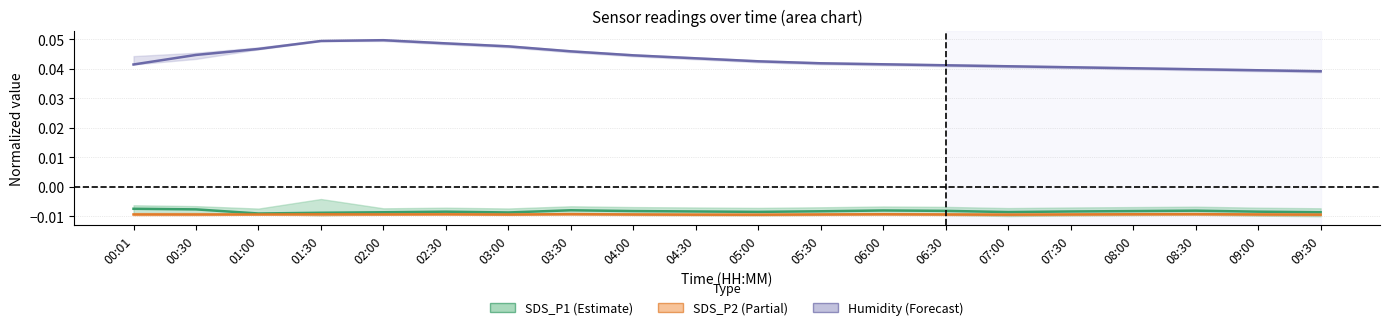

What is the label of the 1st point from the left?

00:01